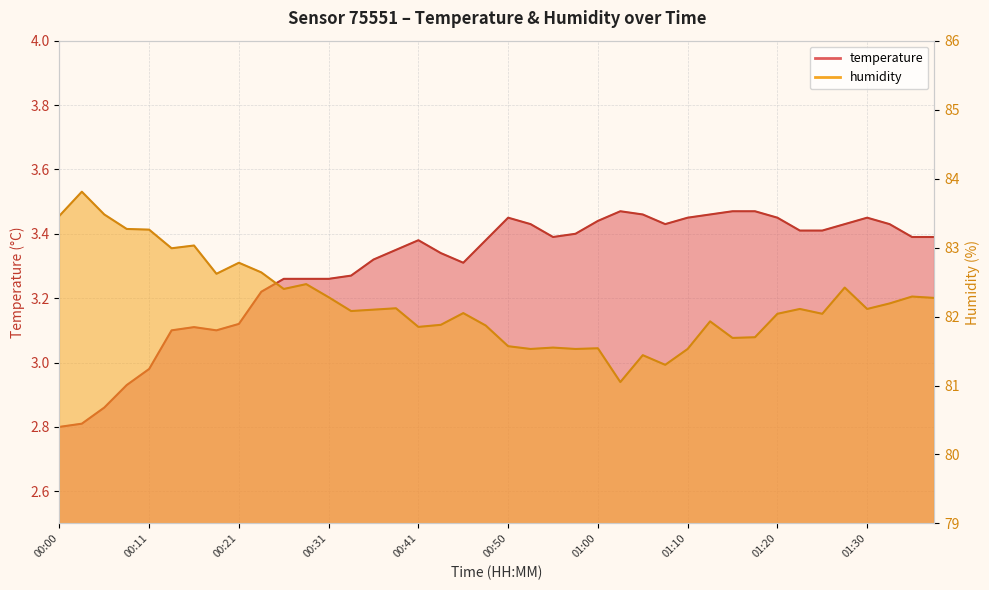

How many interior local peaks does the humidity series have?

13